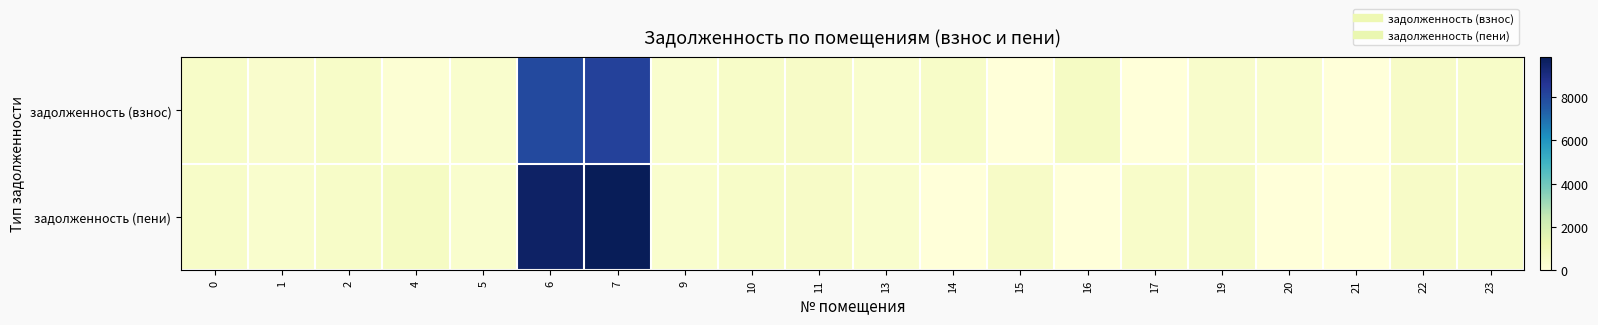

At 19, list the series in order from largest to smallest.

задолженность (пени), задолженность (взнос)